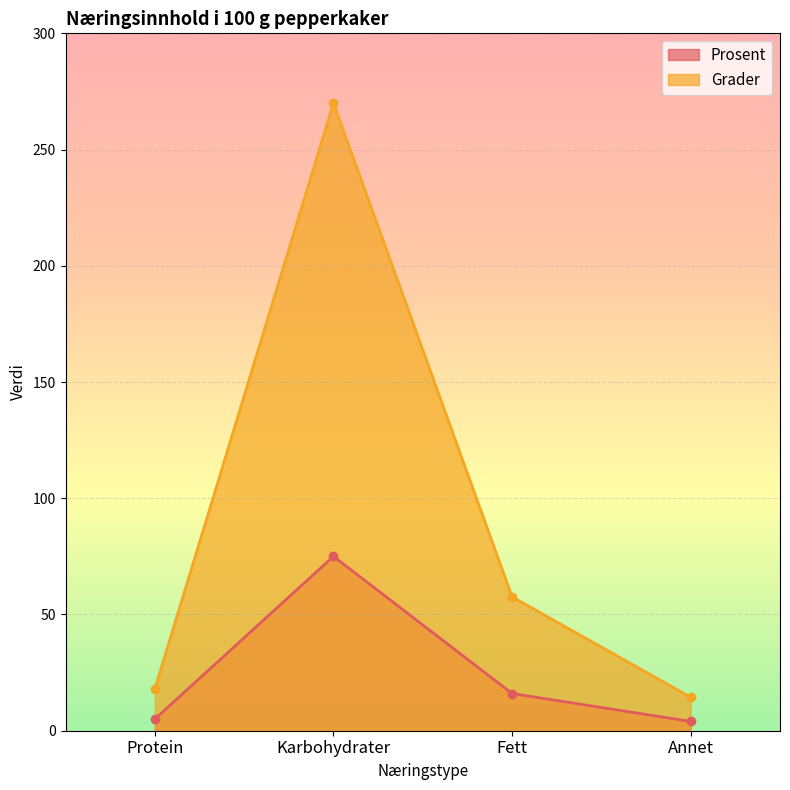

Count the number of categories in the chart.

4